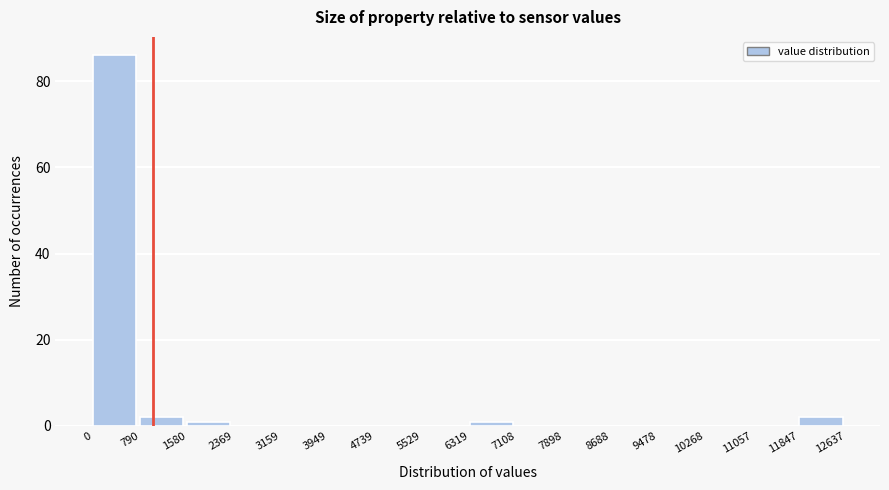

Which range on the x-axis has the tallest bar?

0 to 790